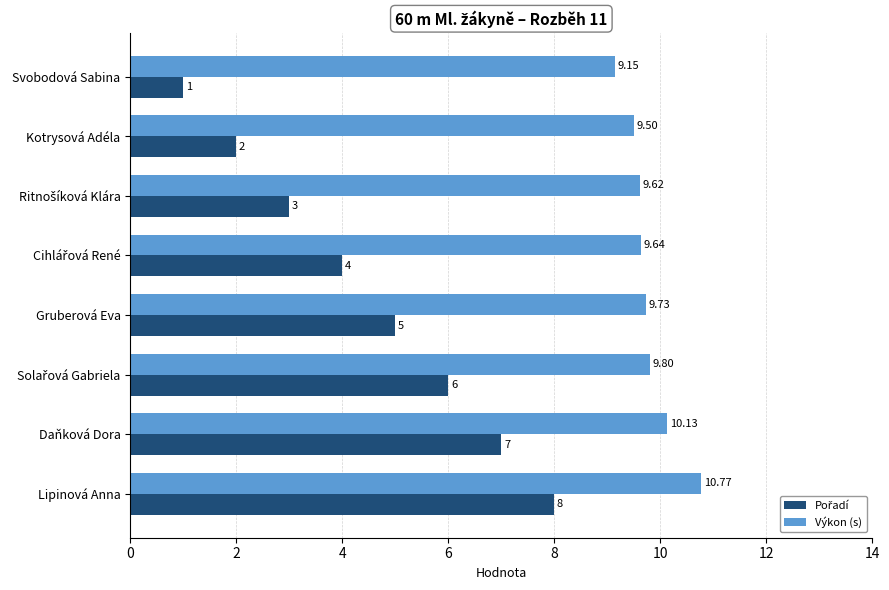

At which category is the sum across all series the highest?

Lipinová Anna